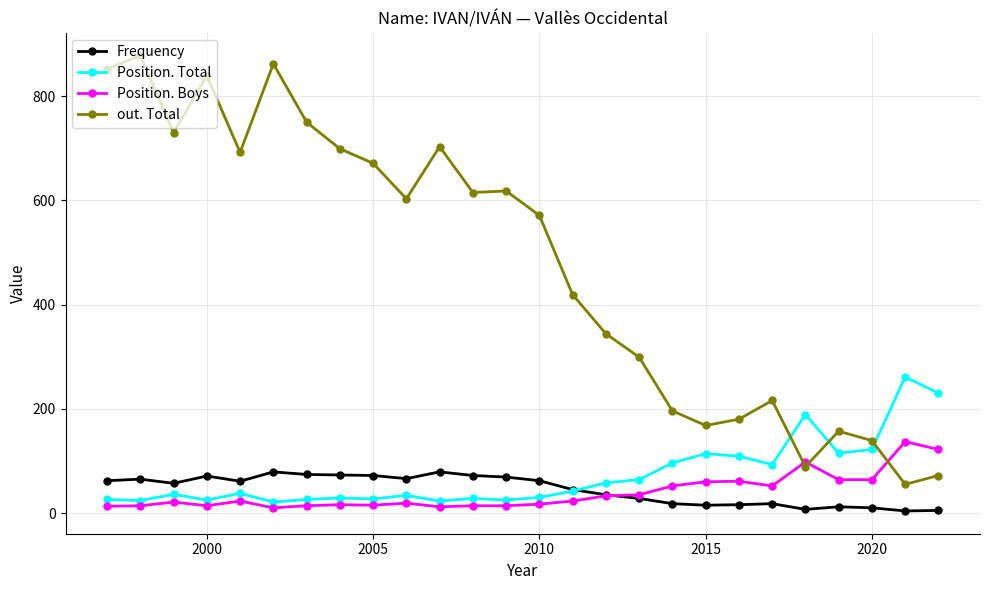

What is the lowest value of the Frequency series?

4